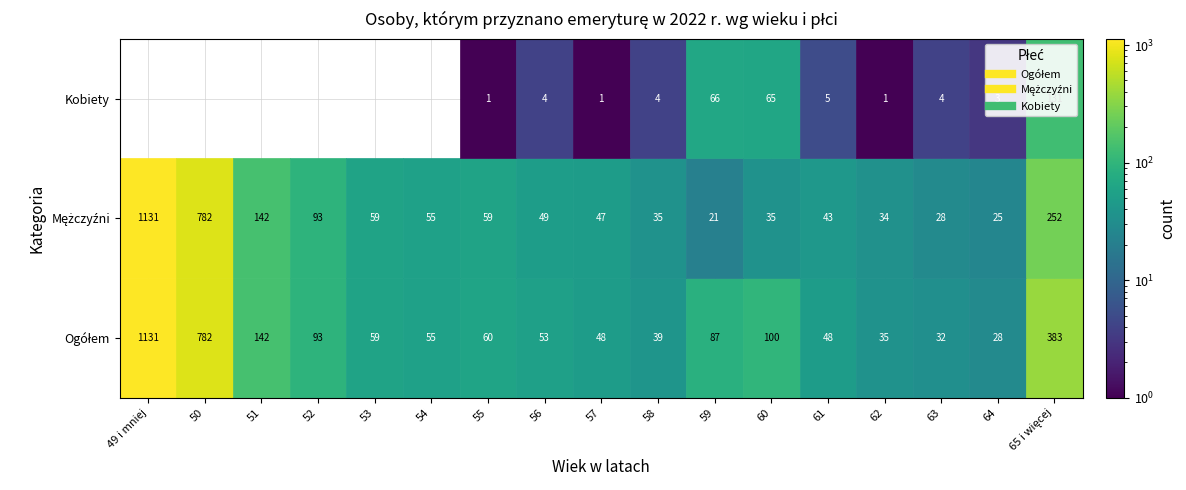

Rank the series at 52 from lowest to highest value.

Kobiety, Ogółem, Mężczyźni